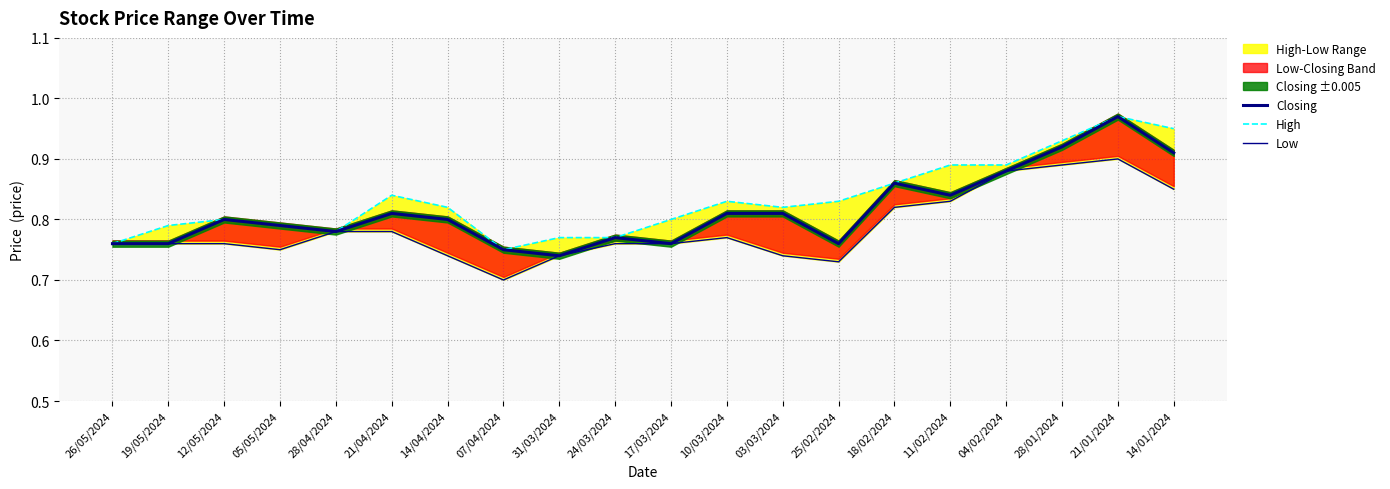

What is the maximum value for High?

1.0